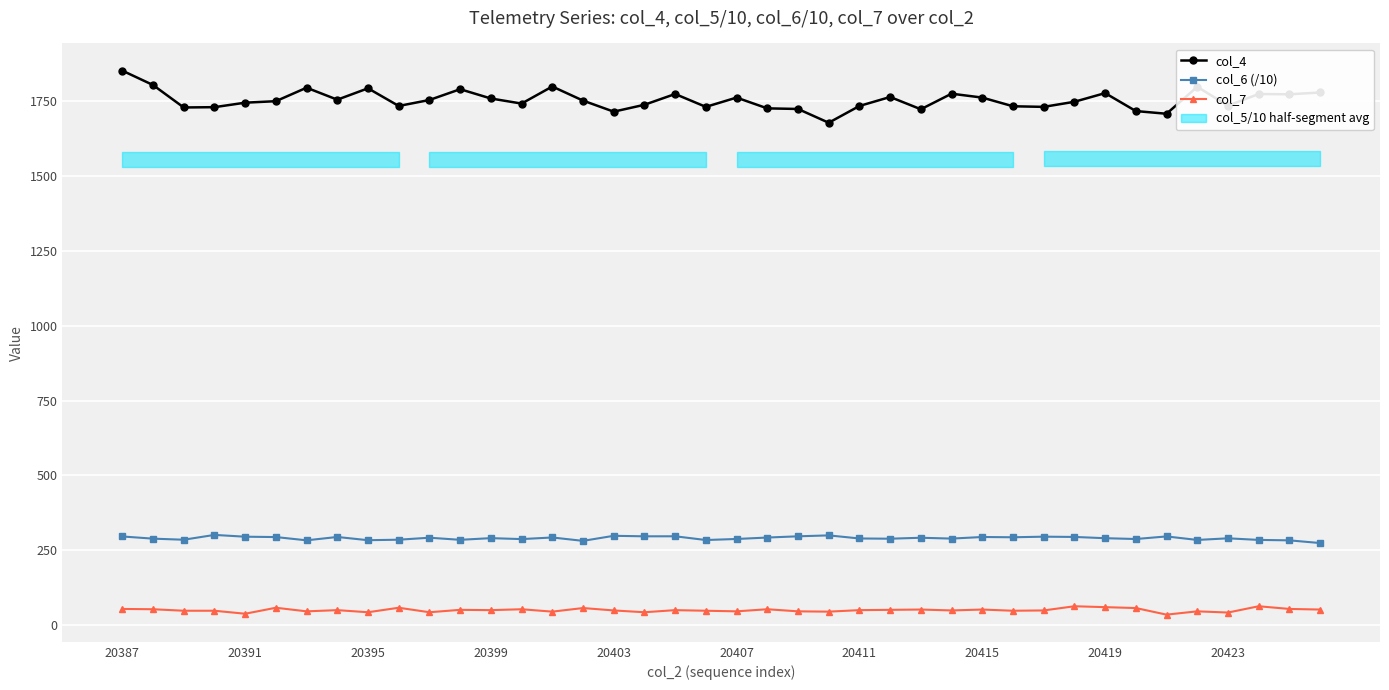

In col_4, how many points are lower than both neighbors (excluding endpoints)?

12